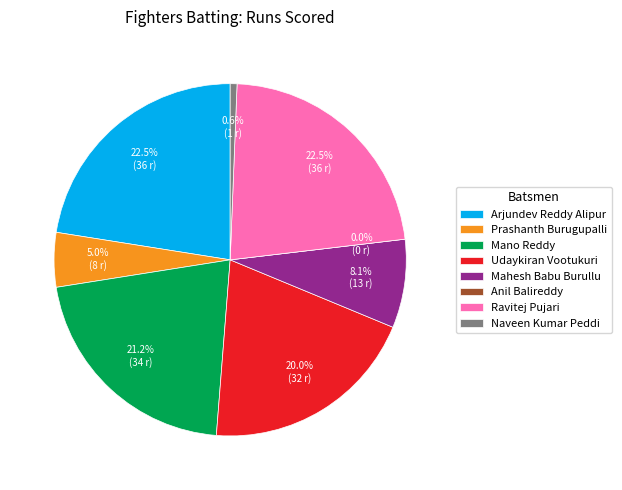

Count the number of slices in the pie.

8